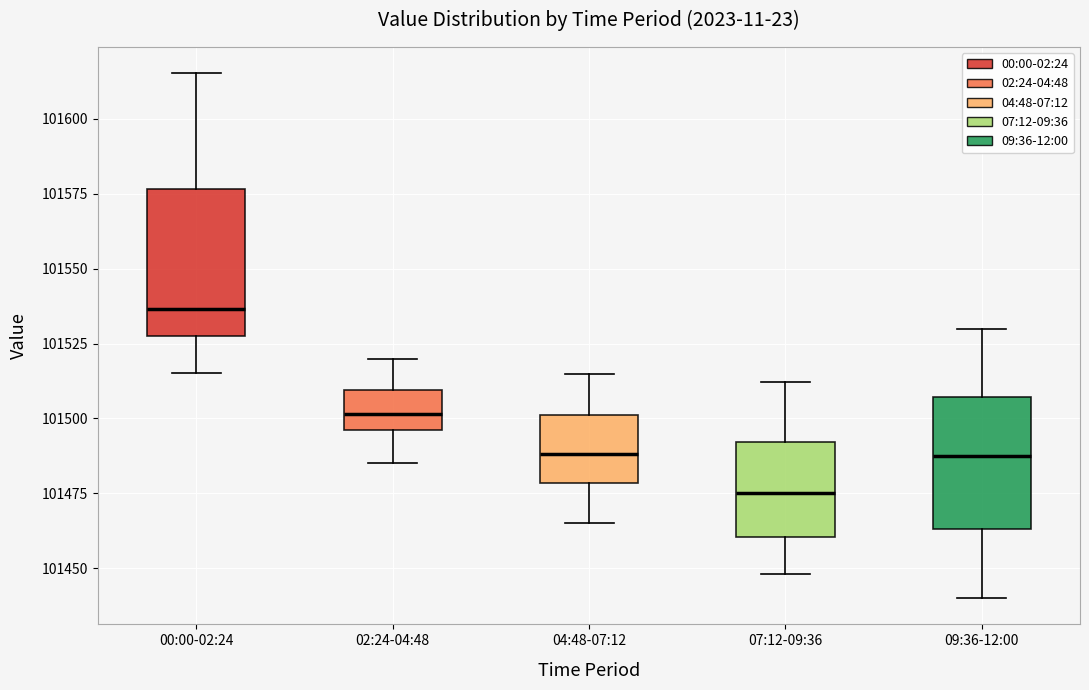

Which box's median line is the highest?

00:00-02:24